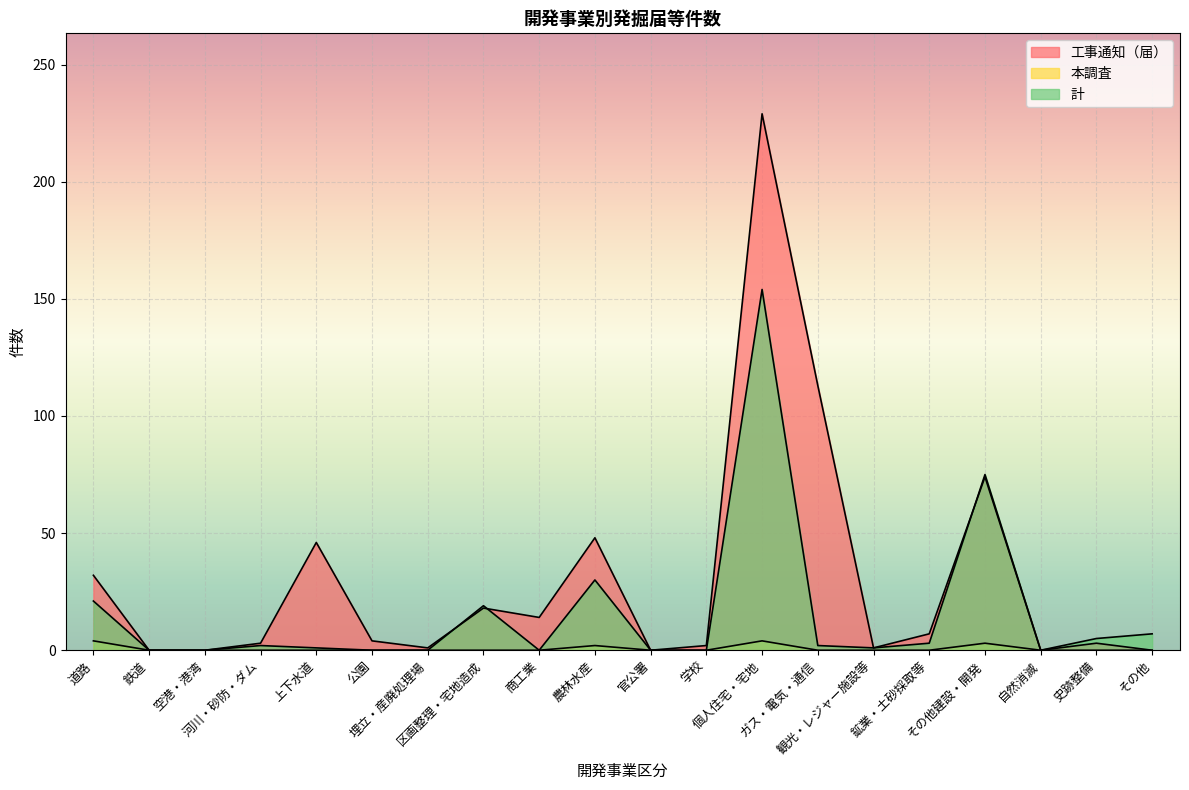

Reading right to left, extract all data points from this chart.

工事通知（届）: その他=0	史跡整備=3	自然消滅=0	その他建設・開発=74	鉱業・土砂採取等=7	観光・レジャー施設等=1	ガス・電気・通信=113	個人住宅・宅地=229	学校=2	官公署=0	農林水産=48	商工業=14	区画整理・宅地造成=18	埋立・産廃処理場=1	公園=4	上下水道=46	河川・砂防・ダム=3	空港・港湾=0	鉄道=0	道路=32
本調査: その他=0	史跡整備=0	自然消滅=0	その他建設・開発=3	鉱業・土砂採取等=0	観光・レジャー施設等=0	ガス・電気・通信=0	個人住宅・宅地=4	学校=0	官公署=0	農林水産=2	商工業=0	区画整理・宅地造成=0	埋立・産廃処理場=0	公園=0	上下水道=0	河川・砂防・ダム=0	空港・港湾=0	鉄道=0	道路=4
計: その他=7	史跡整備=5	自然消滅=0	その他建設・開発=75	鉱業・土砂採取等=3	観光・レジャー施設等=1	ガス・電気・通信=2	個人住宅・宅地=154	学校=0	官公署=0	農林水産=30	商工業=0	区画整理・宅地造成=19	埋立・産廃処理場=0	公園=0	上下水道=1	河川・砂防・ダム=2	空港・港湾=0	鉄道=0	道路=21